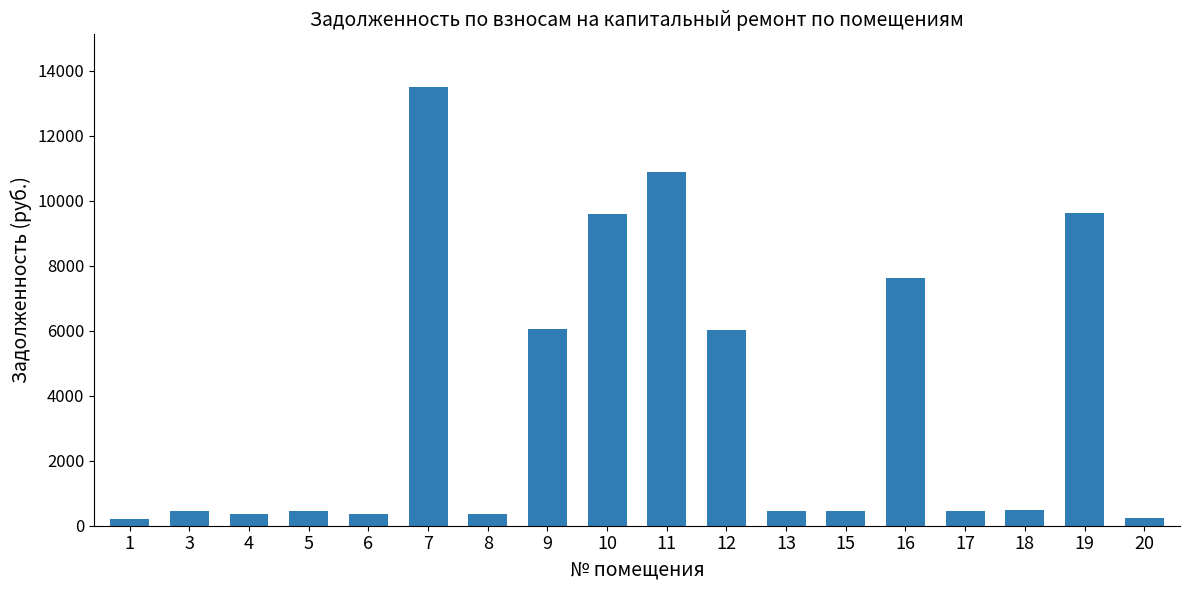

The value at 16 is 10317.6. True or false?

False